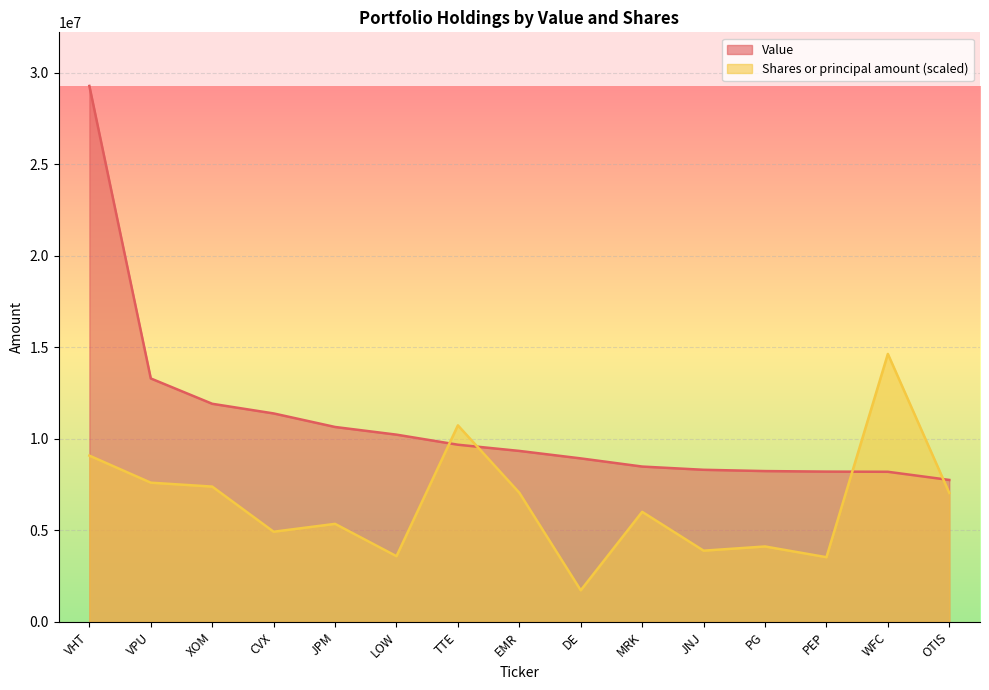

Which series has the widest spread of values?

Value